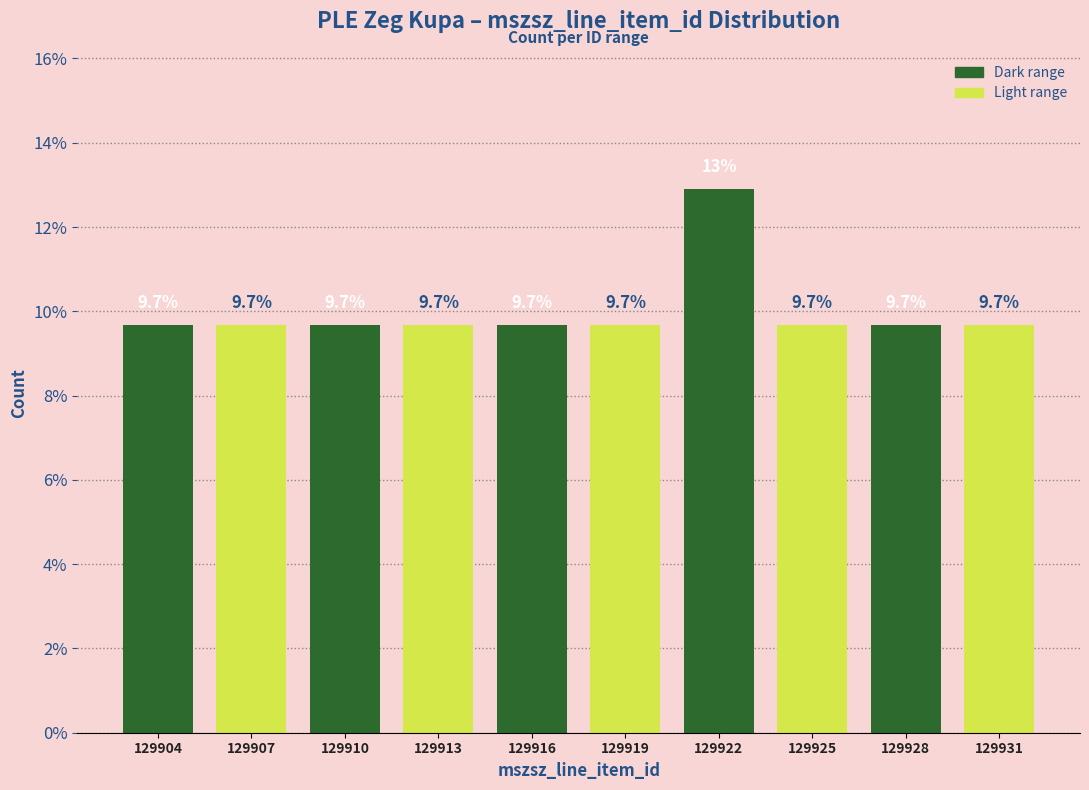

Reading left to right, extract all data points from this chart.

129904=9.7	129907=9.7	129910=9.7	129913=9.7	129916=9.7	129919=9.7	129922=12.9	129925=9.7	129928=9.7	129931=9.7